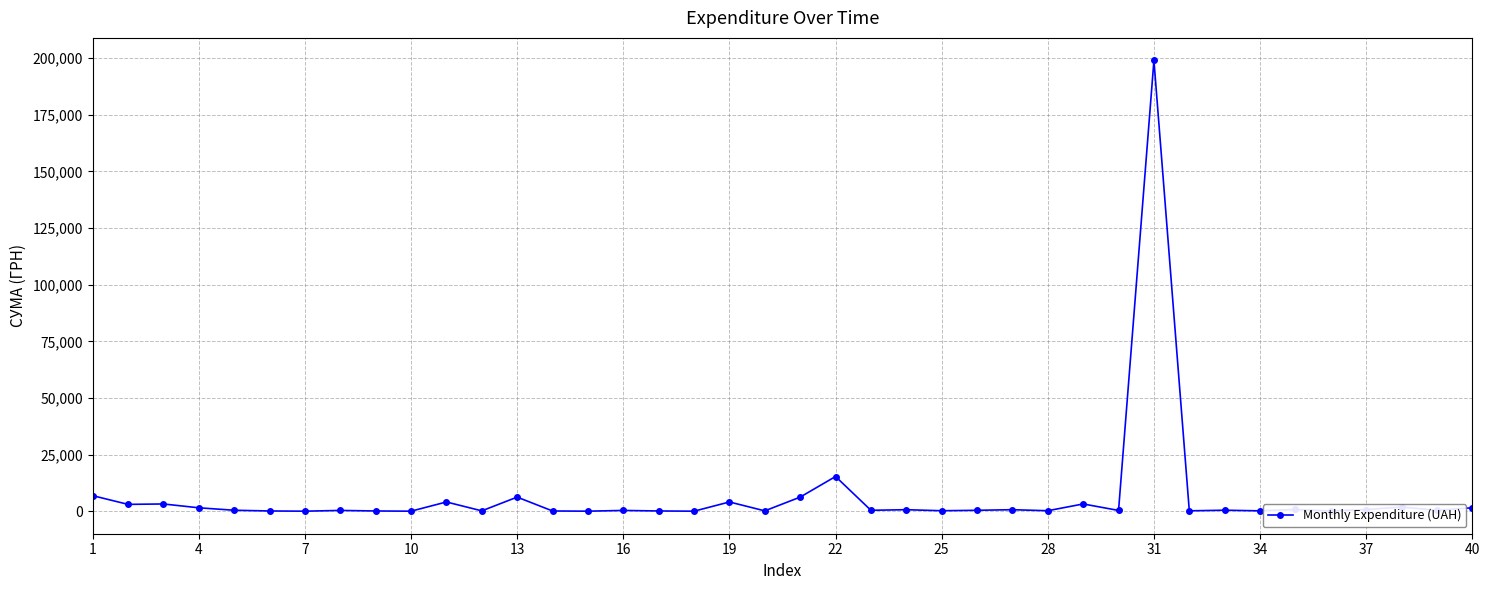

What is the difference between the maximum and second lowest values?

198968.4